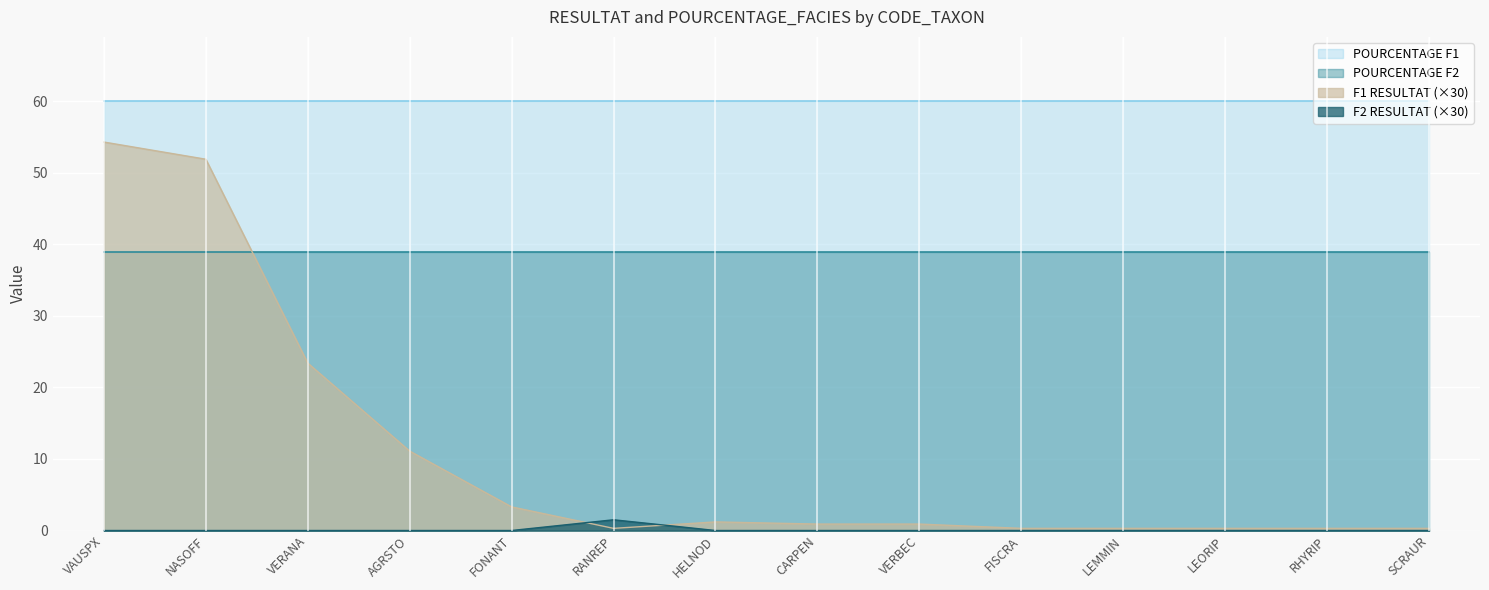

List the series in order of their overall mean, lowest first.

F2 RESULTAT (×30), F1 RESULTAT (×30), POURCENTAGE F2, POURCENTAGE F1